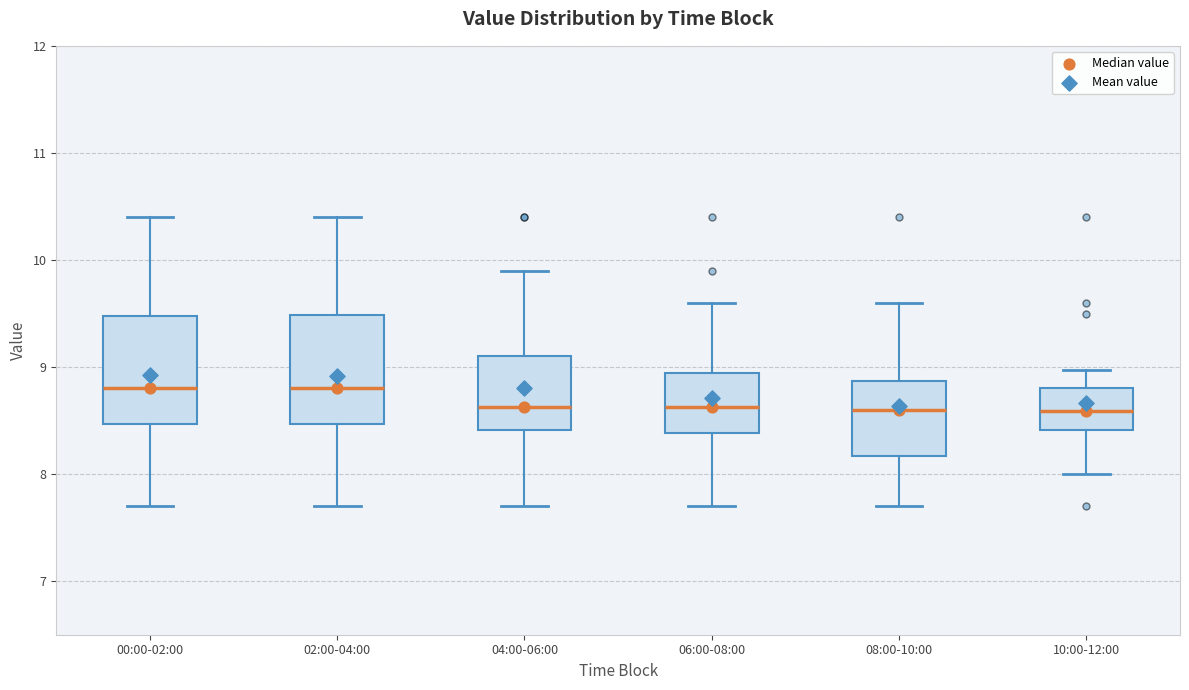

Reading left to right, read every box against the y-axis: the position of its median line, the range the box covers, and the ends of its whiskers. The values are not printed on the chart, so give them approximately, as read against the axis.

00:00-02:00: median 8.8, box 8.5 to 9.5, whiskers 7.7 to 10.4
02:00-04:00: median 8.8, box 8.5 to 9.5, whiskers 7.7 to 10.4
04:00-06:00: median 8.6, box 8.4 to 9.1, whiskers 7.7 to 9.9
06:00-08:00: median 8.6, box 8.4 to 8.9, whiskers 7.7 to 9.6
08:00-10:00: median 8.6, box 8.2 to 8.9, whiskers 7.7 to 9.6
10:00-12:00: median 8.6, box 8.4 to 8.8, whiskers 8.0 to 9.0